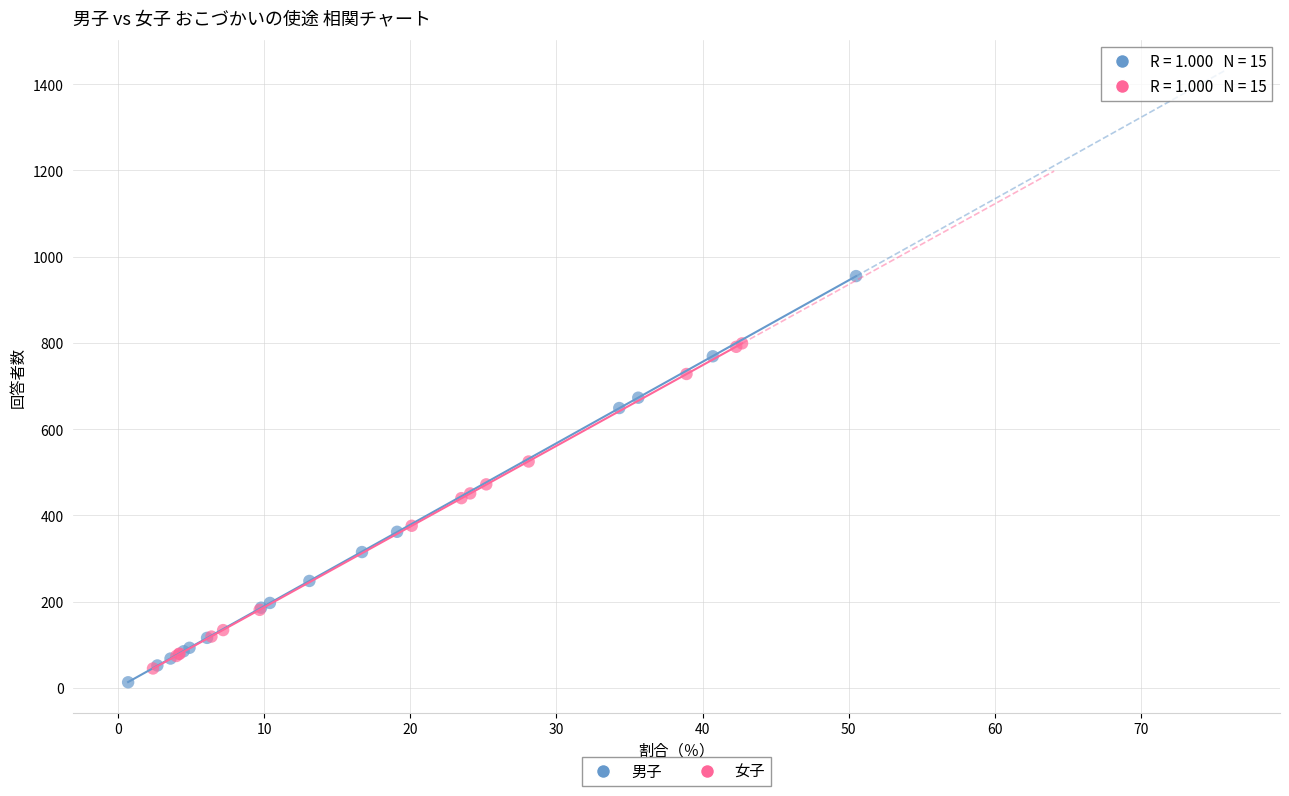

Which series contains the highest Y value?

男子